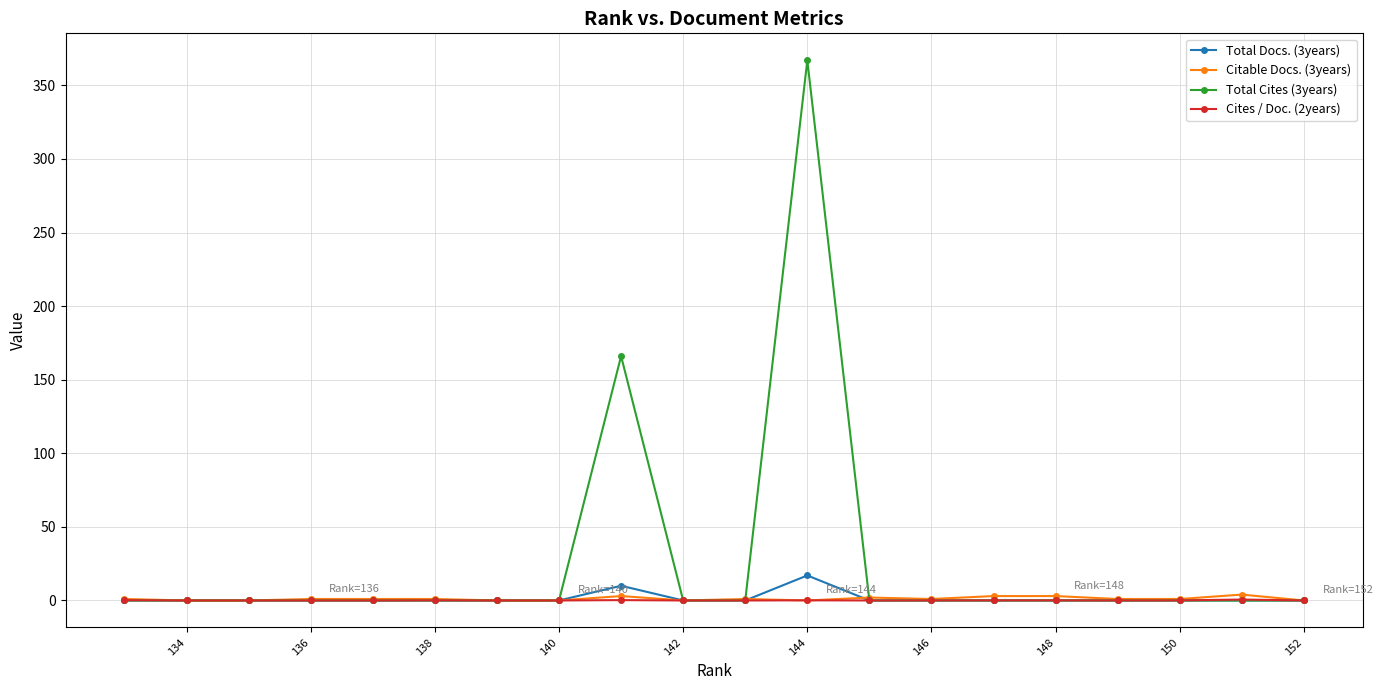

Is it true that Cites / Doc. (2years) equals 0.0 at 142?

True